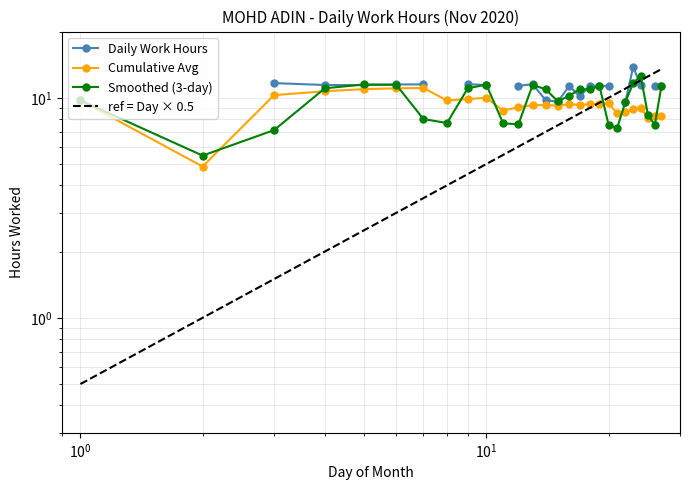

At which label does Cumulative Avg reach its minimum?

2